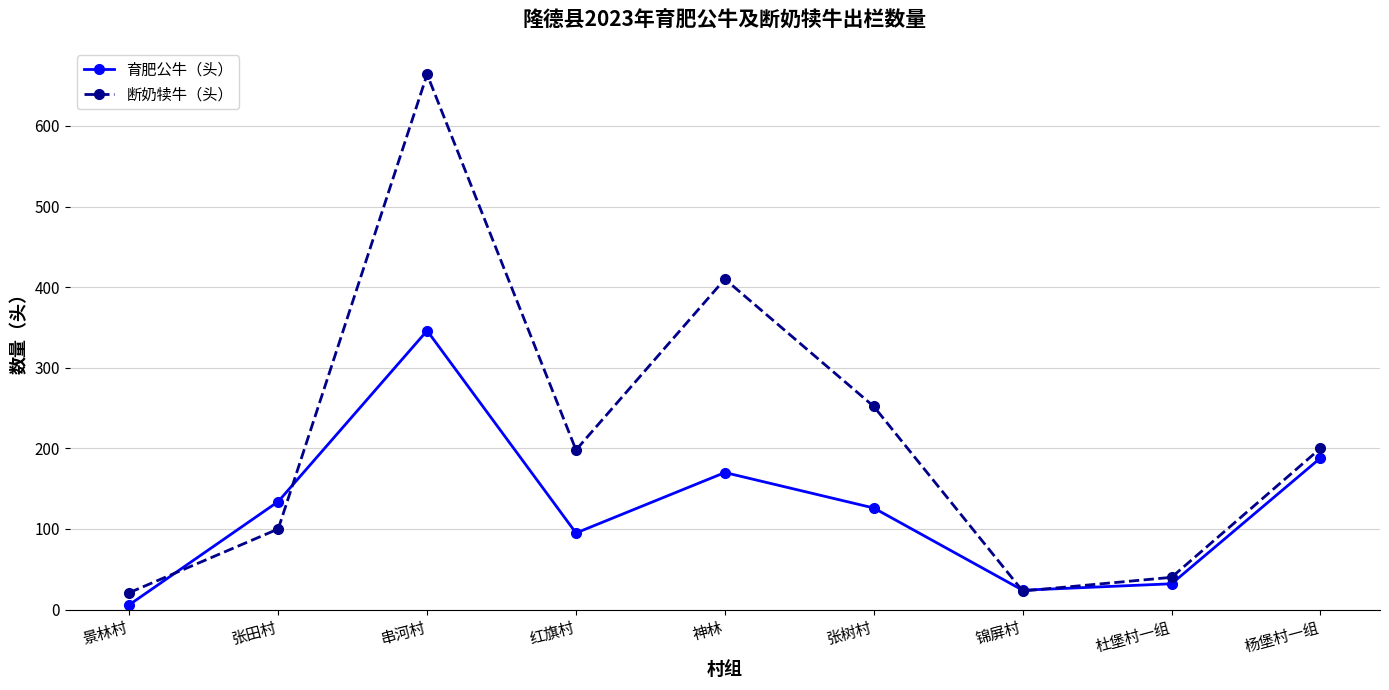

What is the difference between the highest and lowest values at 锦屏村?

1